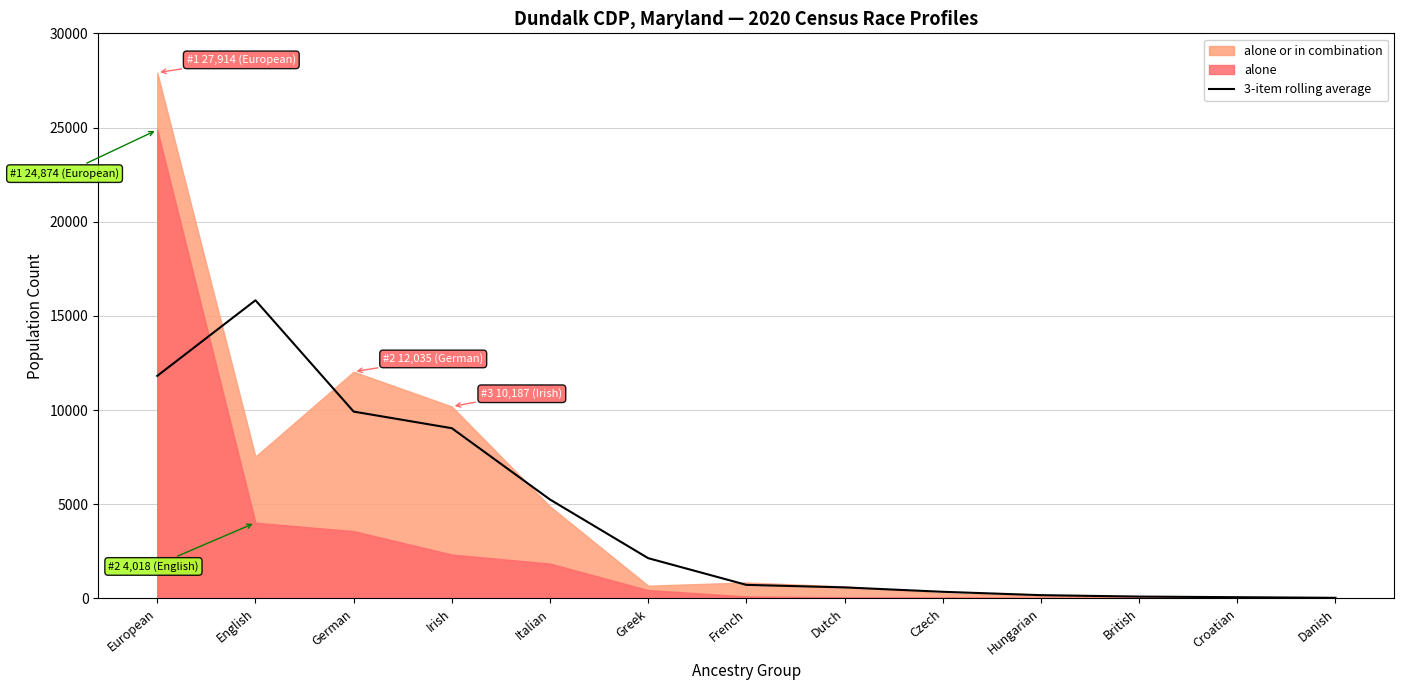

True or false: 3-item rolling average has a value of 9035.7 at Irish.

True